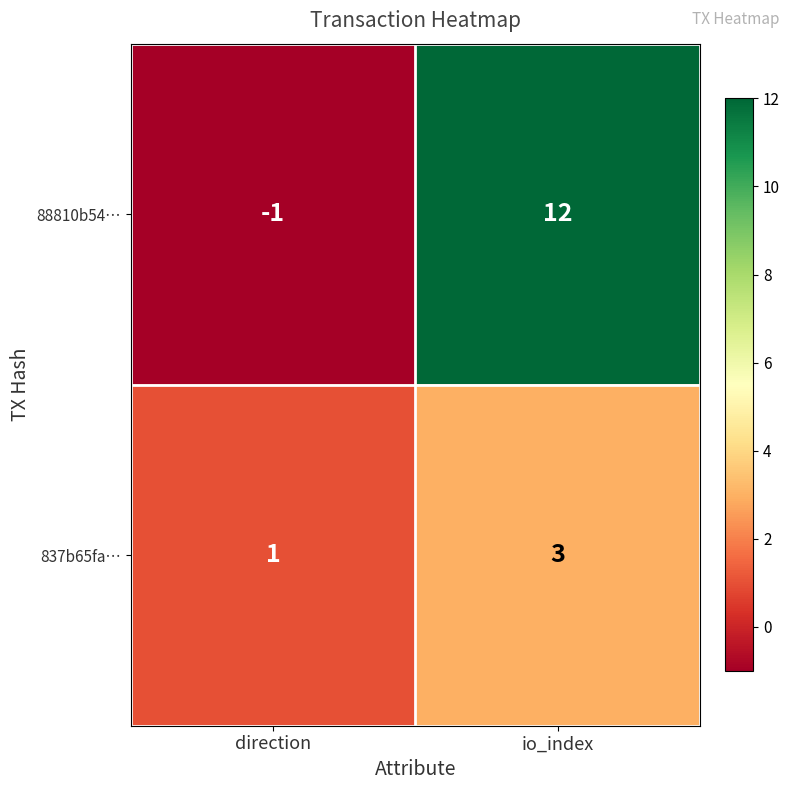

How many data points does each series have?

2